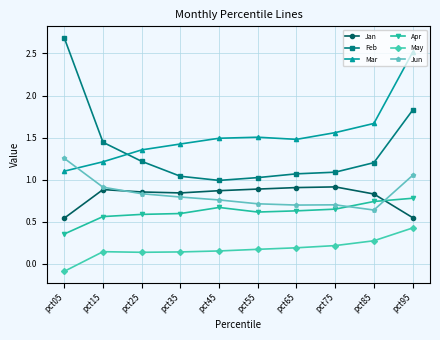

Rank the series by their maximum value, from highest to lowest.

Feb, Mar, Jun, Jan, Apr, May